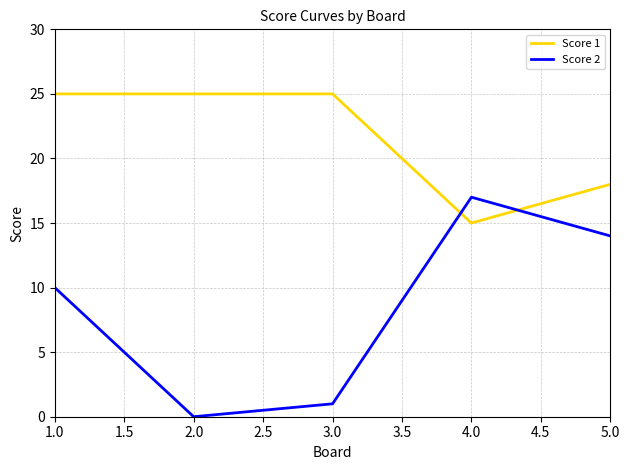

Which series changed the most between 1.0 and 3.0?

Score 2